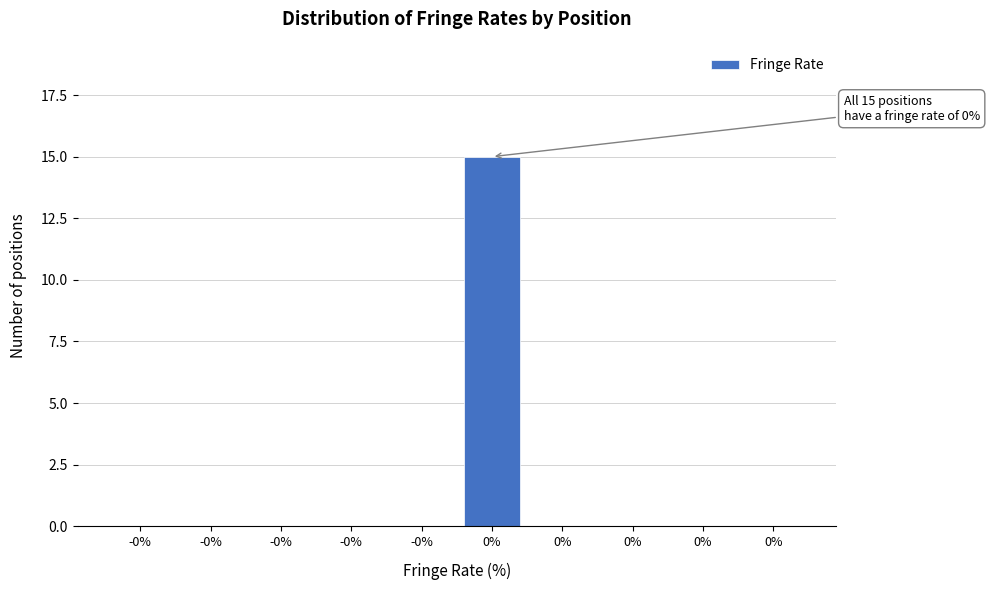

Are the bars horizontal?

No